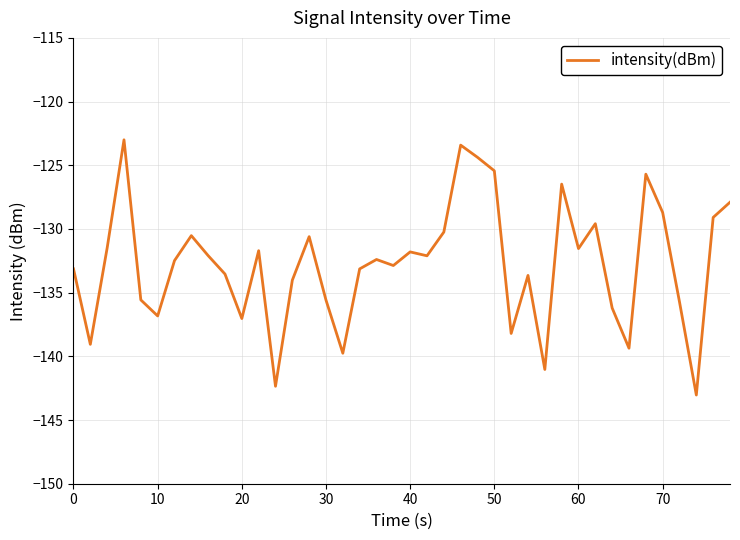

What is the difference between the second highest and second lowest values?

18.9